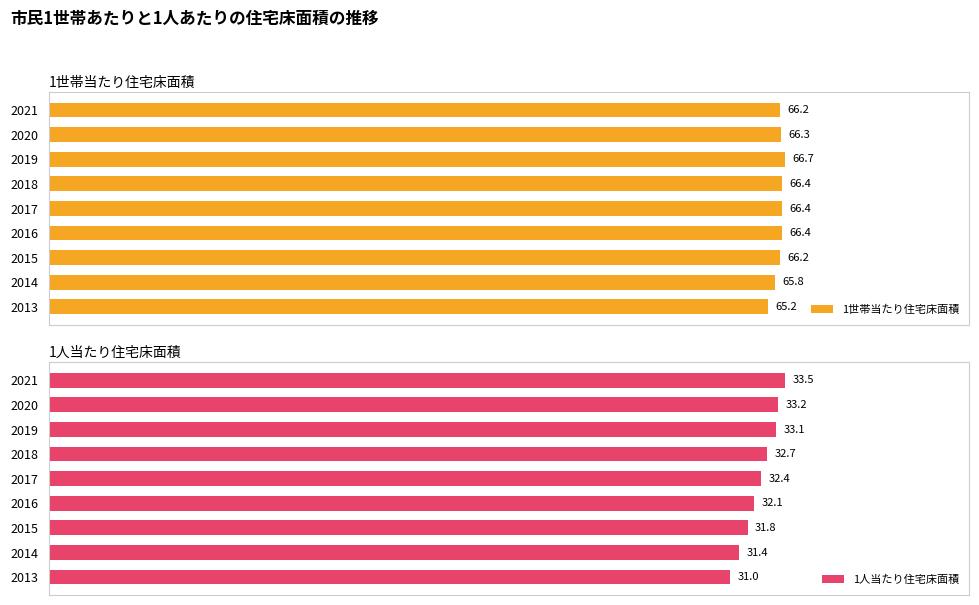

The value of 1世帯当たり住宅床面積 at 2 is 66.2. True or false?

True